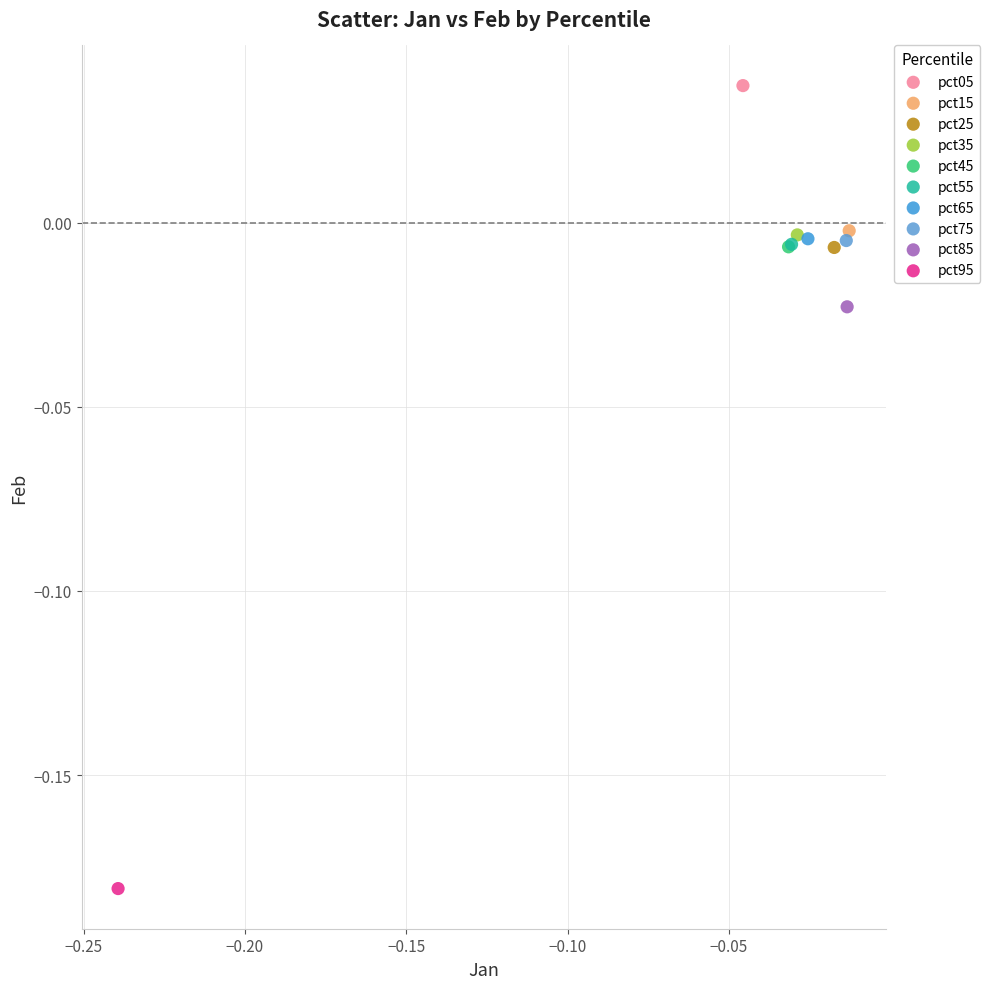

Which series contains the highest Y value?

pct05